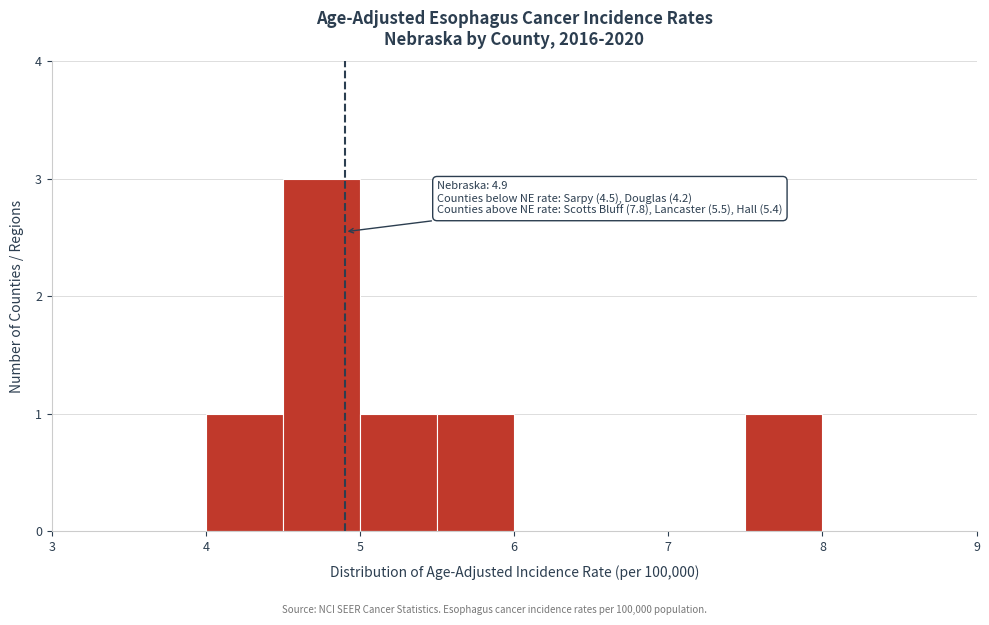

Which range on the x-axis has the tallest bar?

4.5 to 5.0